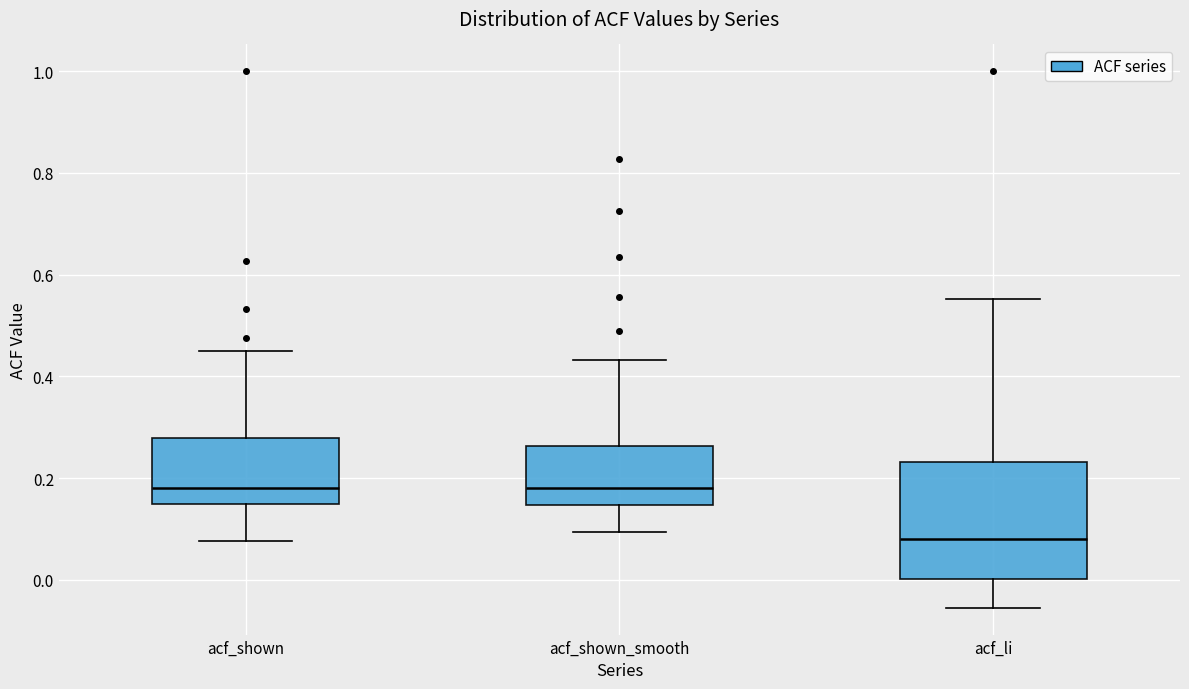

Where does the upper whisker of the box for acf_li end on the y-axis? The values are not printed on the chart, so give them approximately, as read against the axis.

0.56